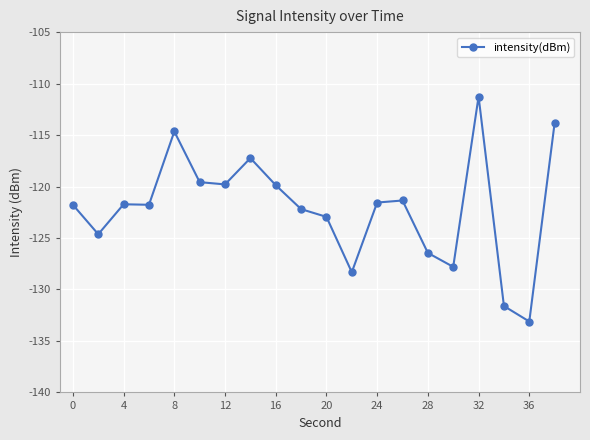

Does the chart have visible grid lines?

Yes